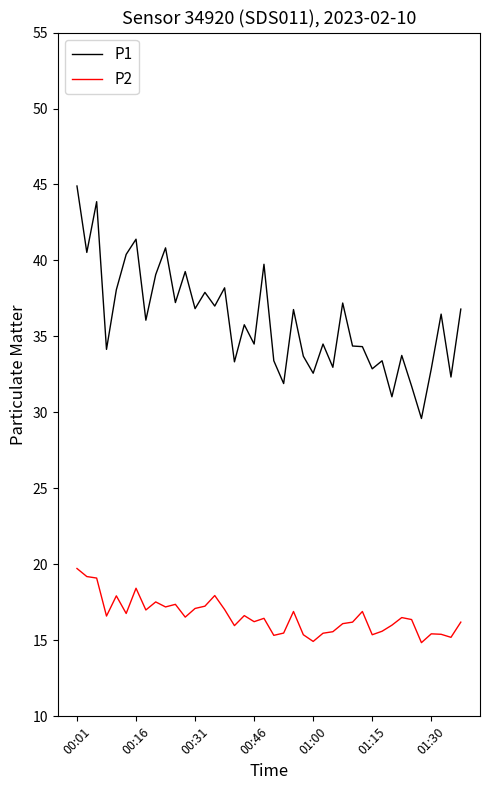

What is the maximum value for P1?

44.9